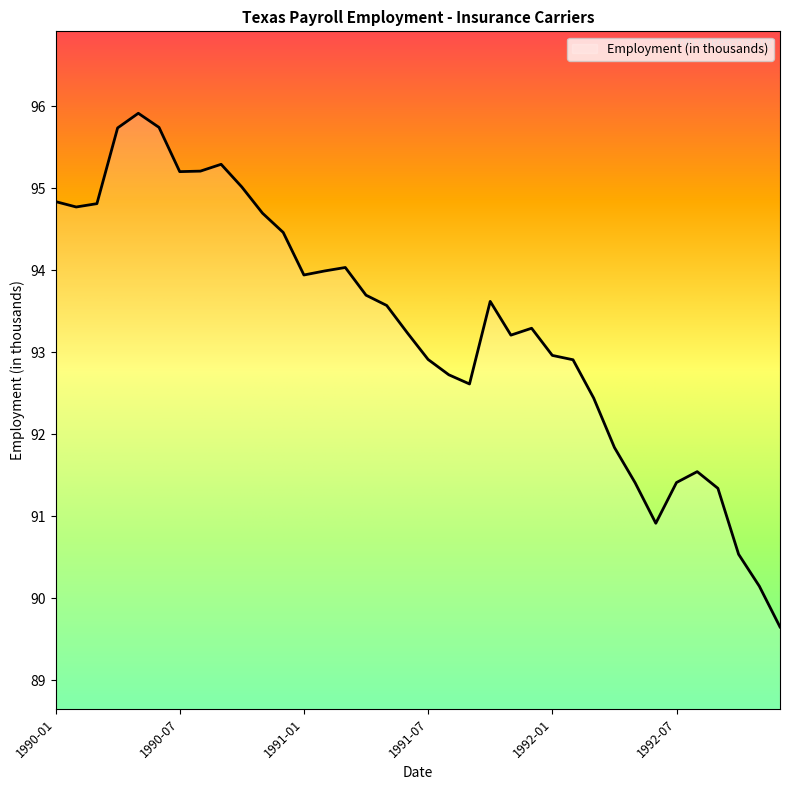

What is the difference between the maximum and minimum values?

6.3